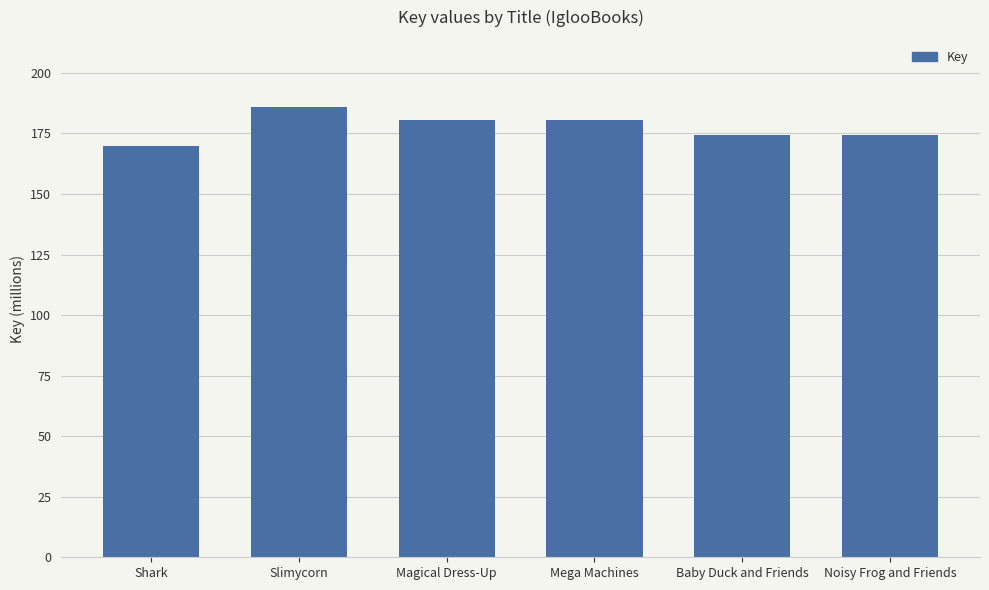

What is the value of the 2nd bar from the left?

185.8